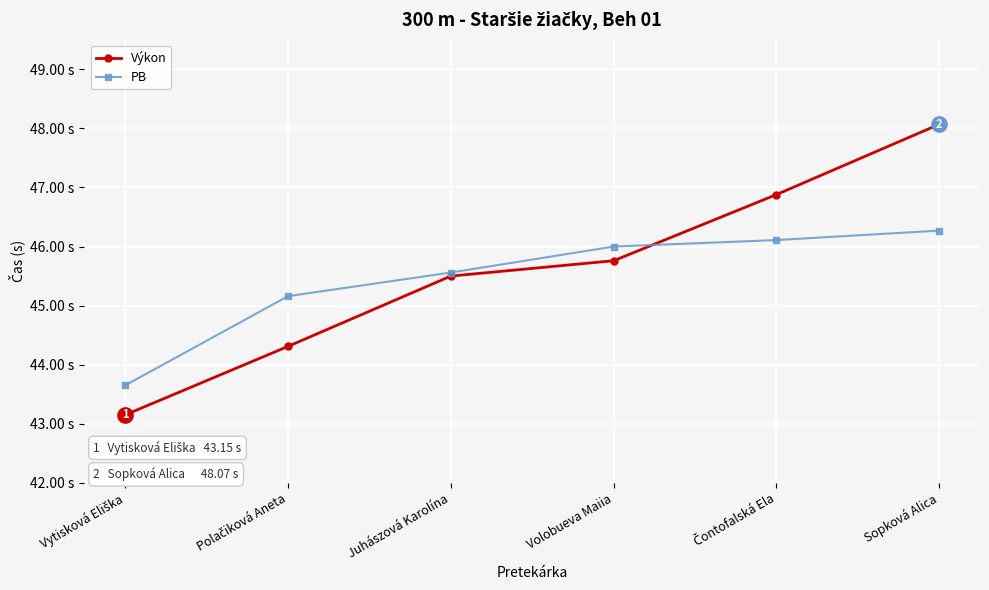

What are all the series names shown in the legend?

Výkon, PB